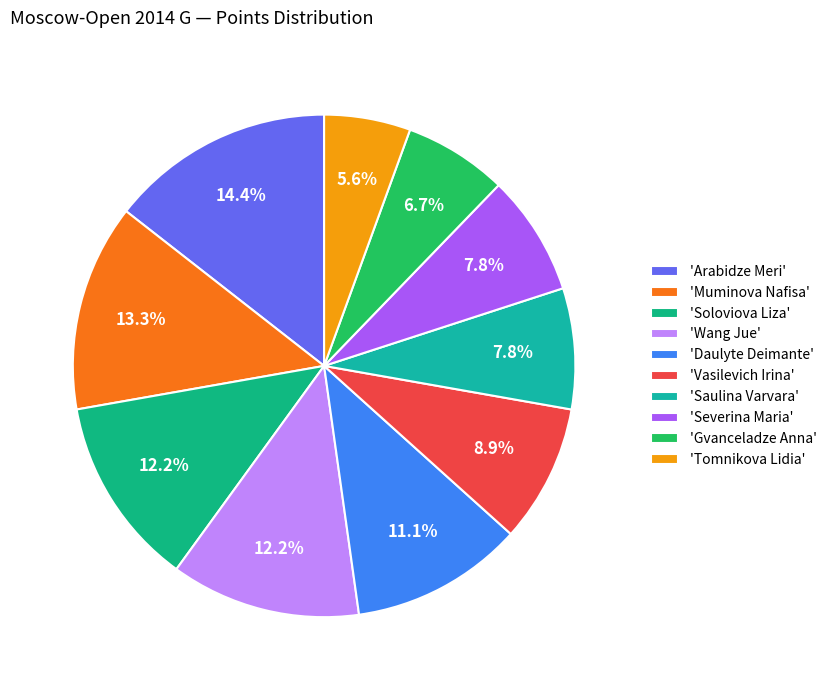

How many slices are in this pie chart?

10